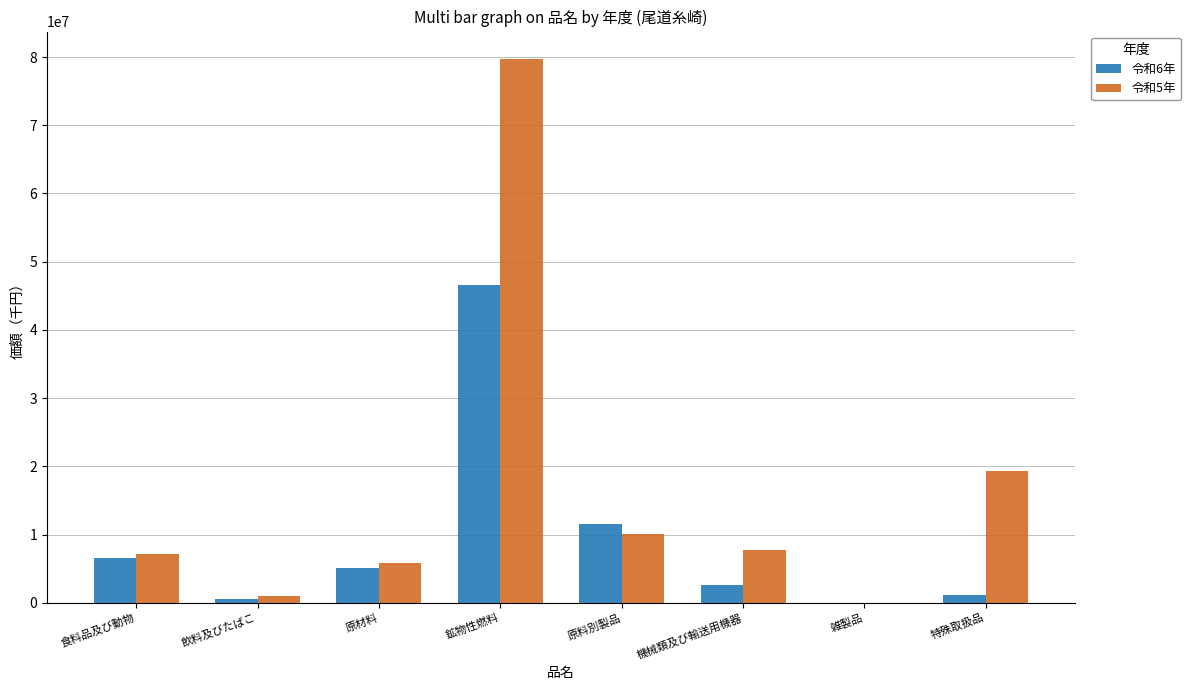

What is the greatest value displayed?

79744439